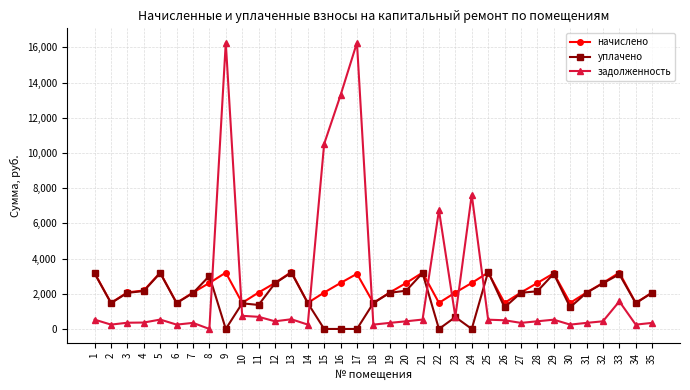

What is the difference between the second highest and minimum values in the начислено series?

1728.0